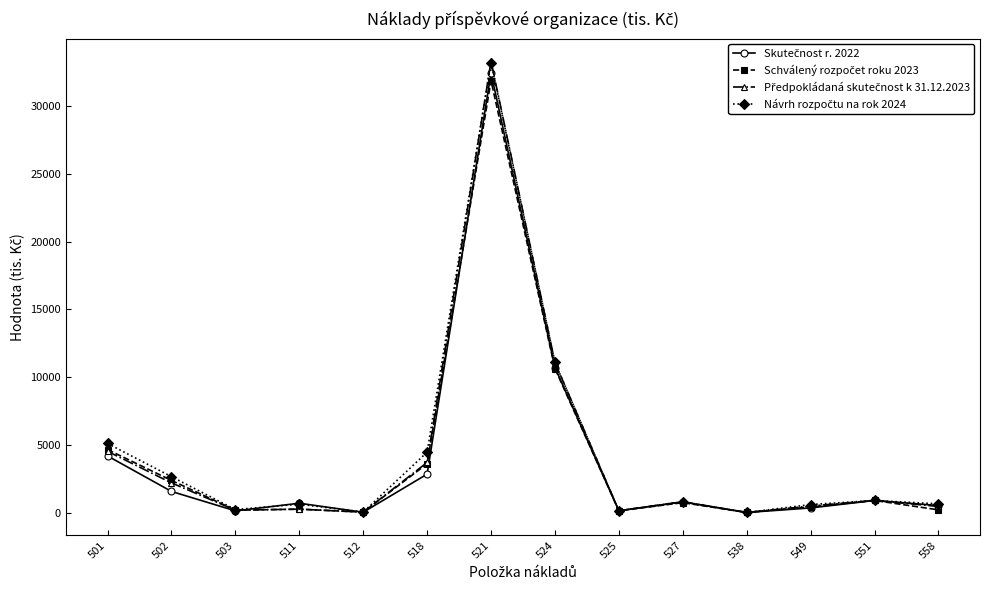

What is the spread (max minus min) of values at 524?

445.0